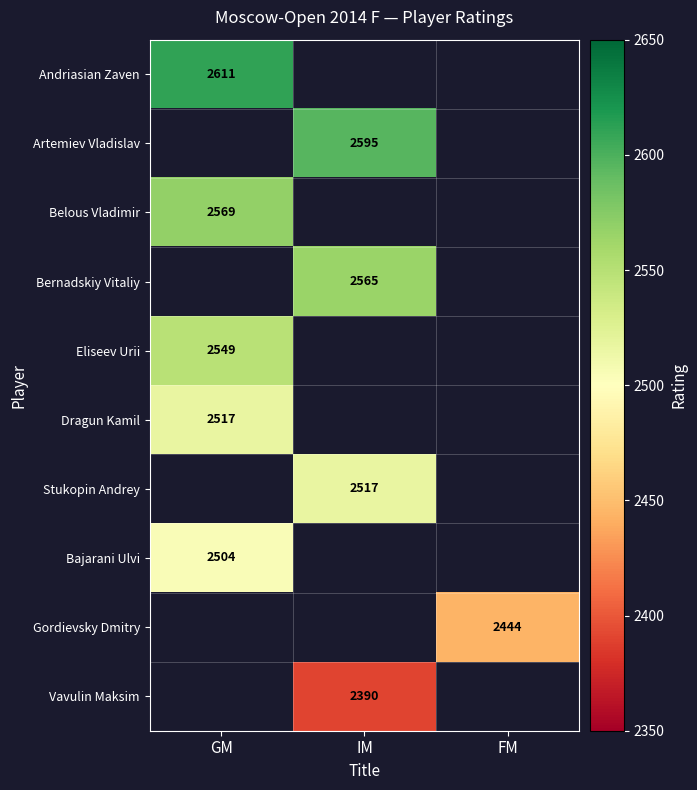

True or false: Andriasian Zaven has a value of 3719 at GM.

False